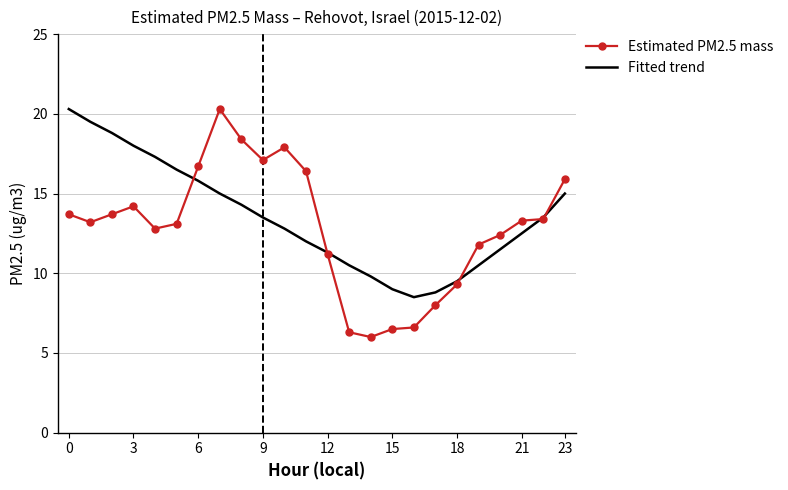

What is the difference between the maximum and minimum values in the Fitted trend series?

11.8